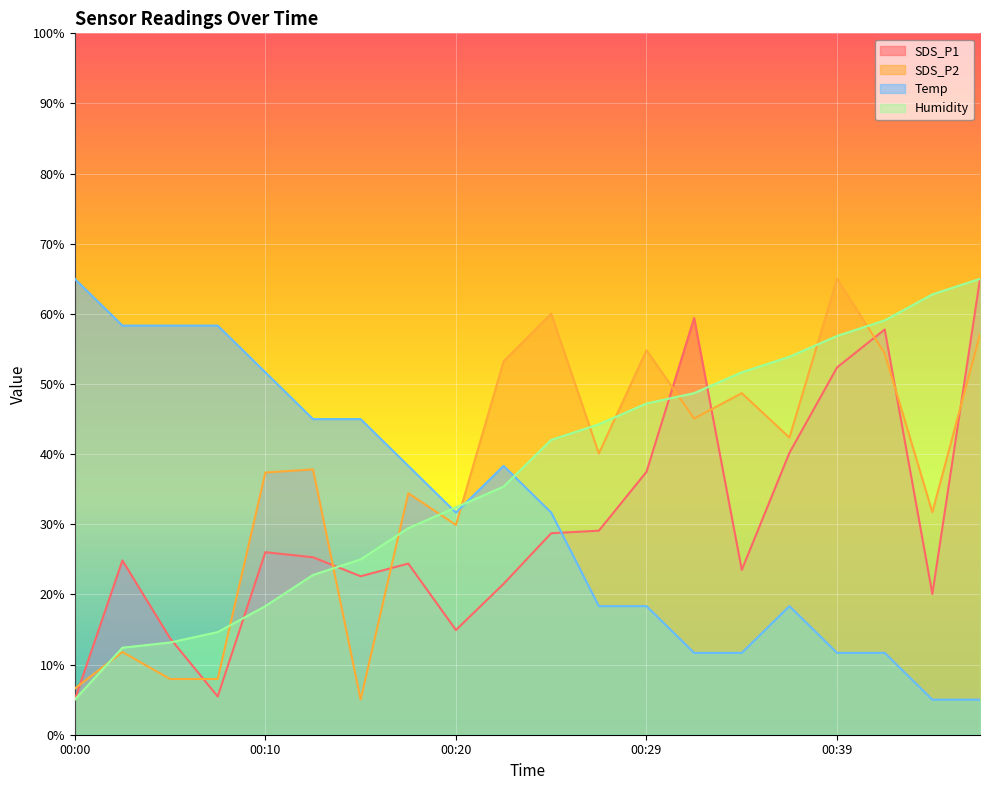

How many categories are shown in the chart?

20